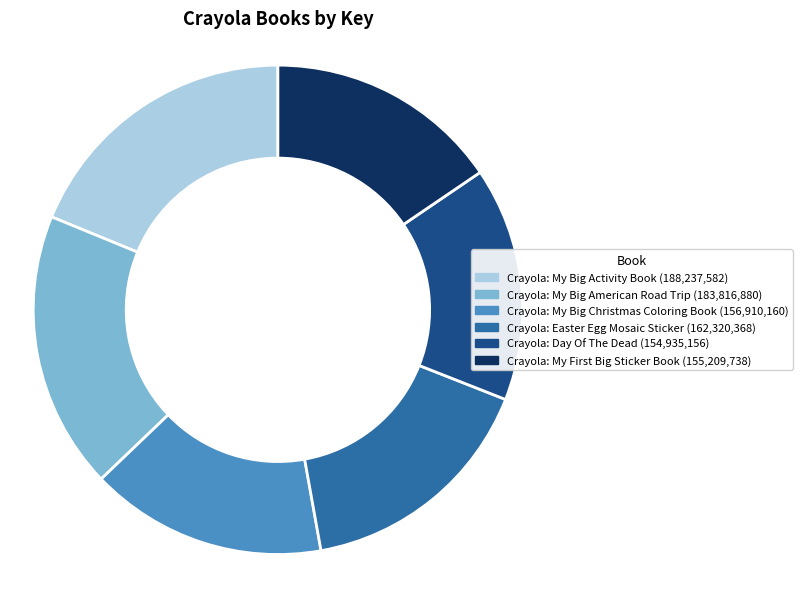

How many segments does this pie chart have?

6